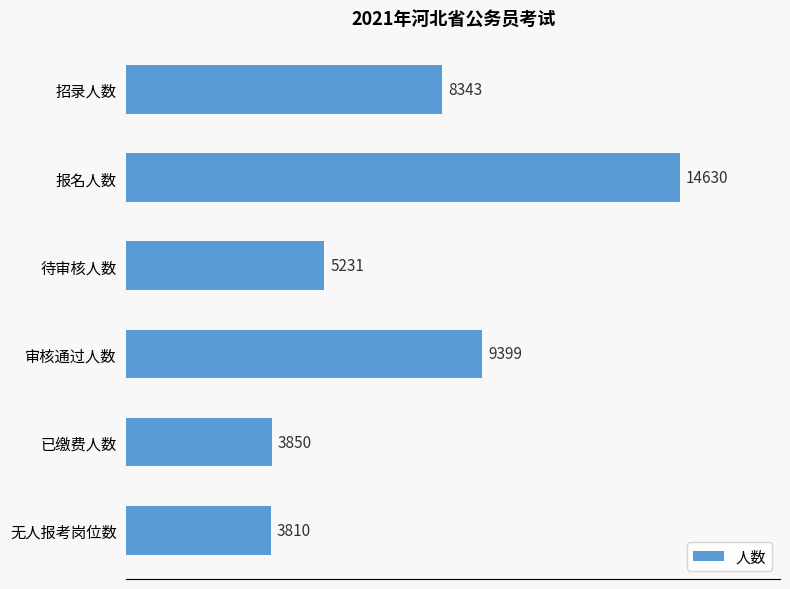

How many values are below 8343?

3